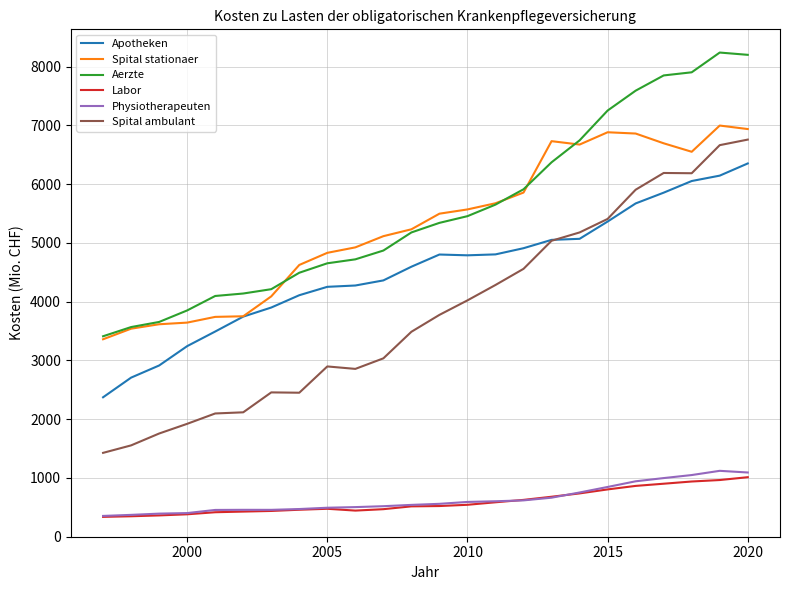

Count the number of categories in the chart.

24